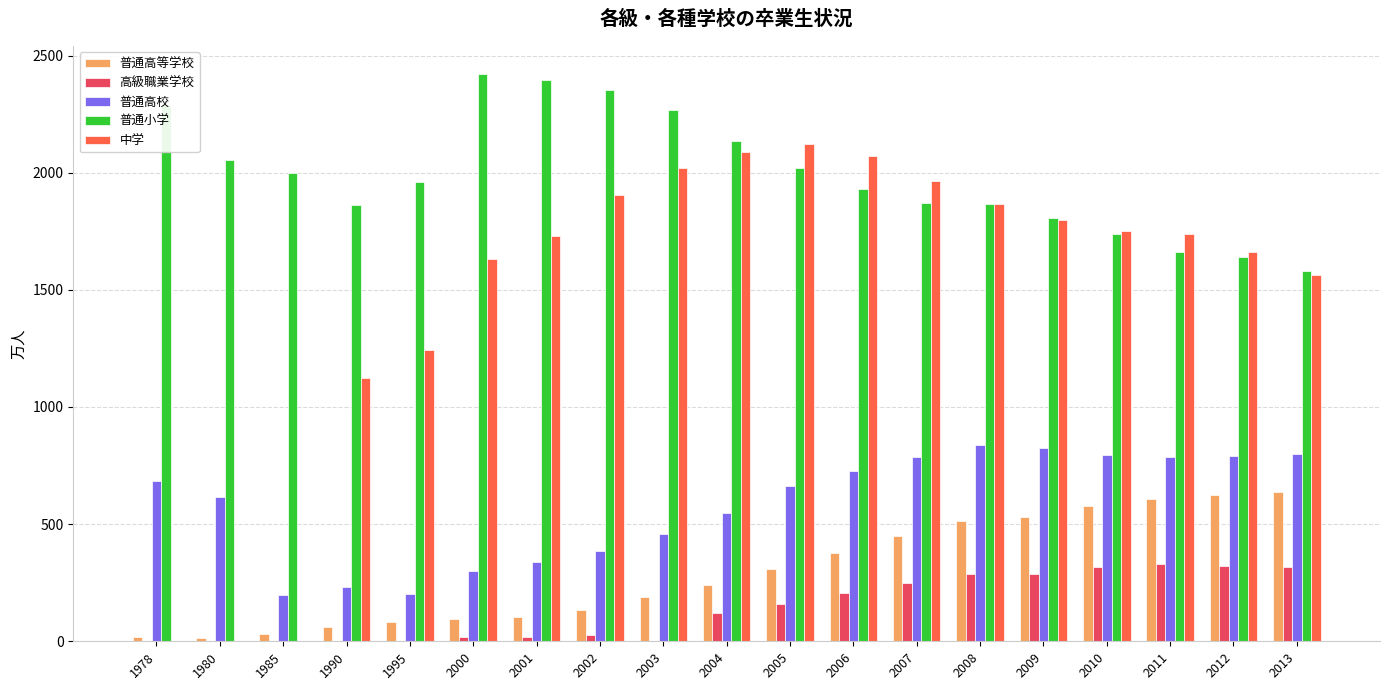

The 高級職業学校 series shows 27.7 at 2002. True or false?

True